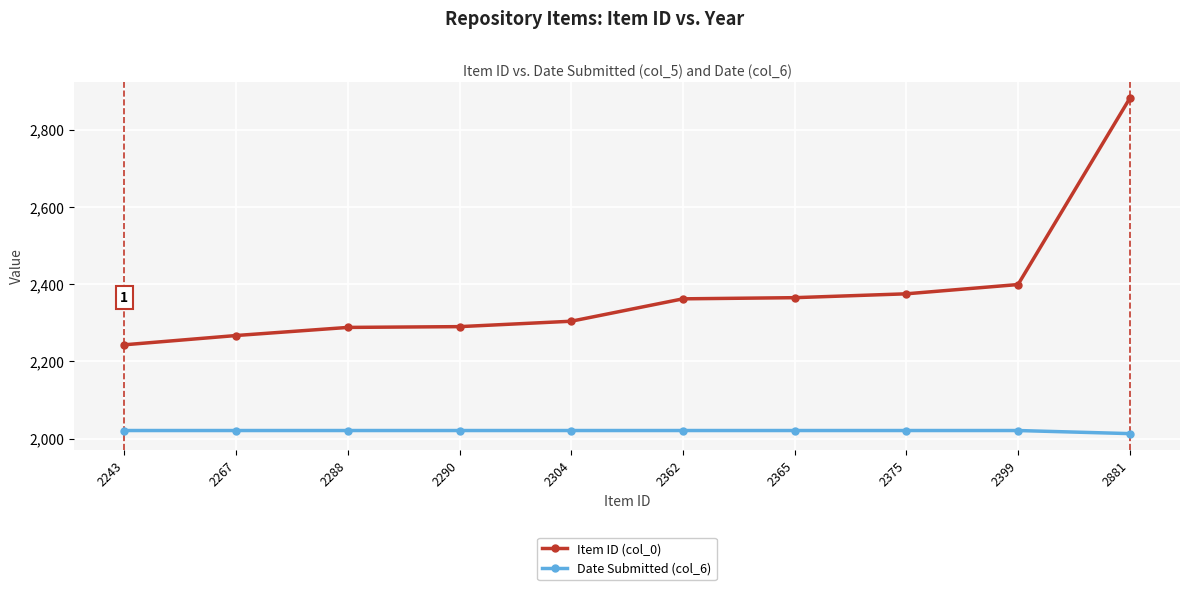

At 2290, list the series in order from largest to smallest.

Item ID (col_0), Date Submitted (col_6)